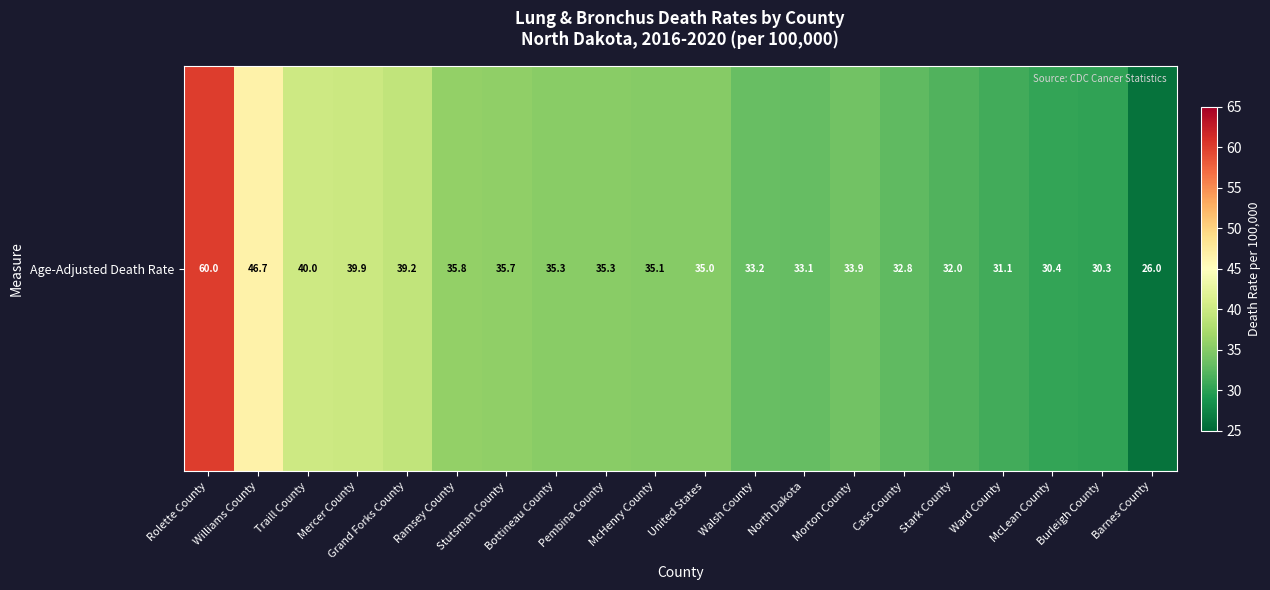

What is the minimum value shown in the chart?

26.0